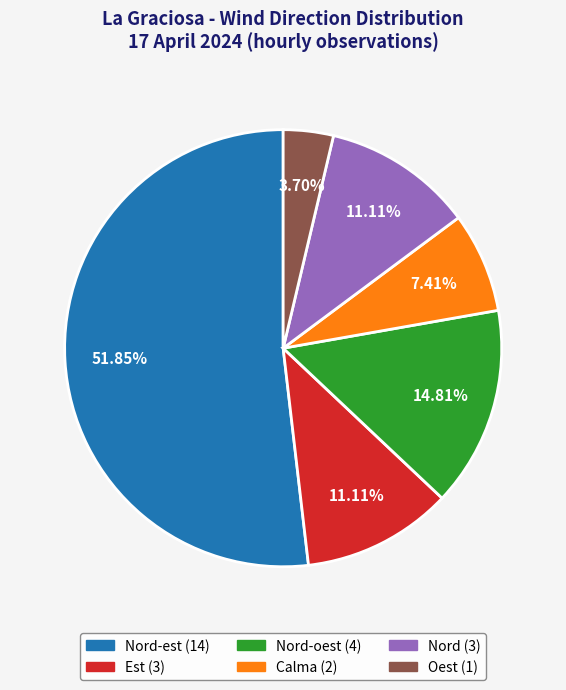

Does any single category account for the majority?

Yes